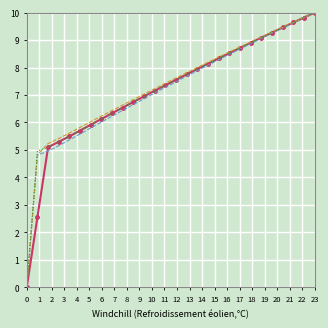

What is the greatest value displayed?

10.0